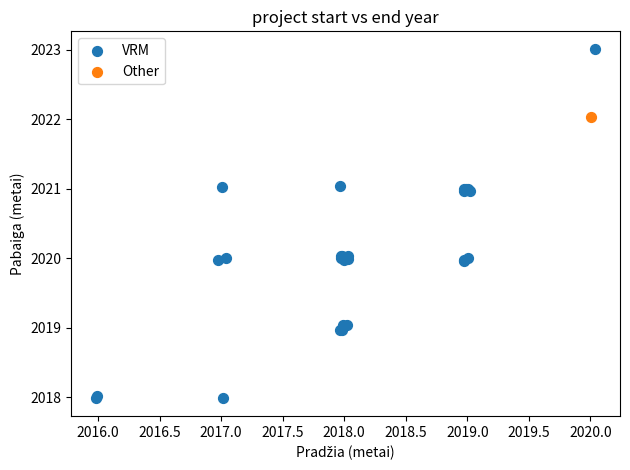

What are all the series names shown in the legend?

VRM, Other